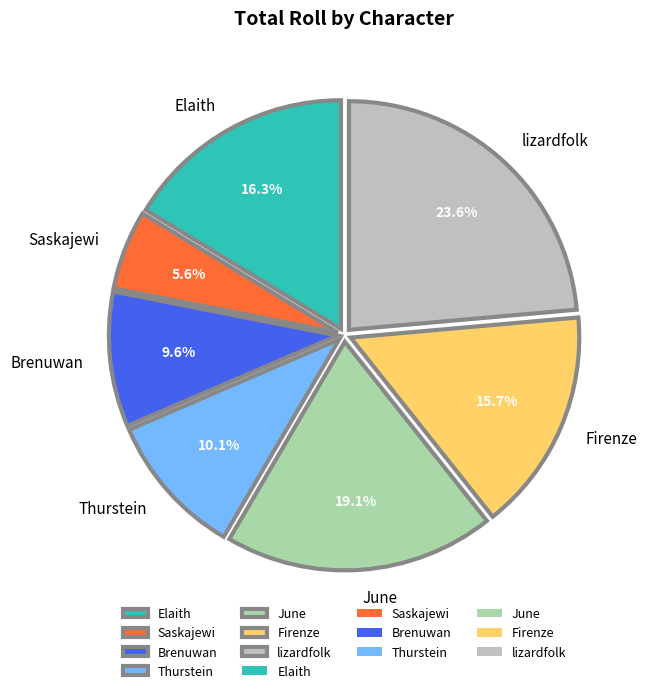

How many slices are in this pie chart?

7